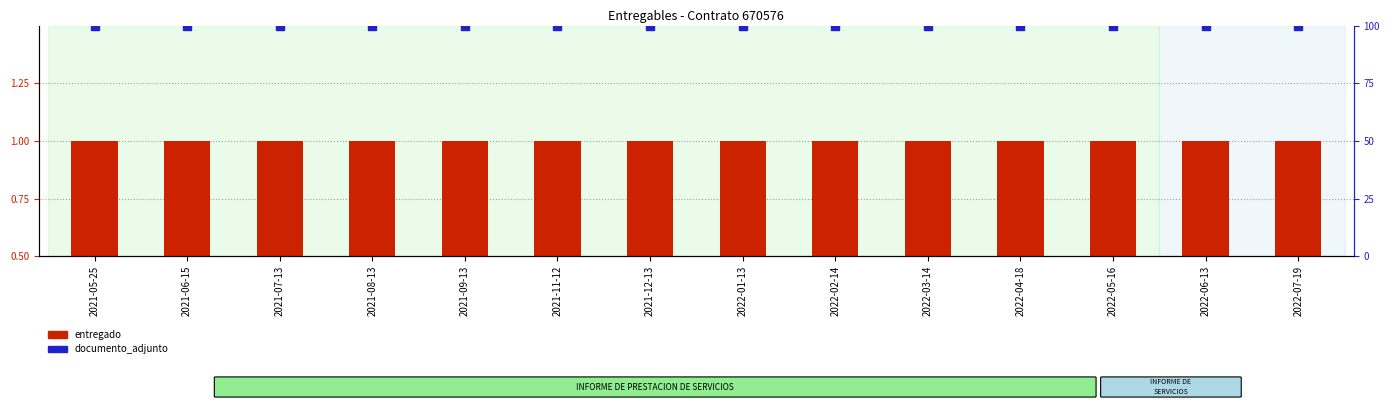

Is the value of entregado at 2022-01-13 greater than the value of documento_adjunto at 2021-07-13?

No